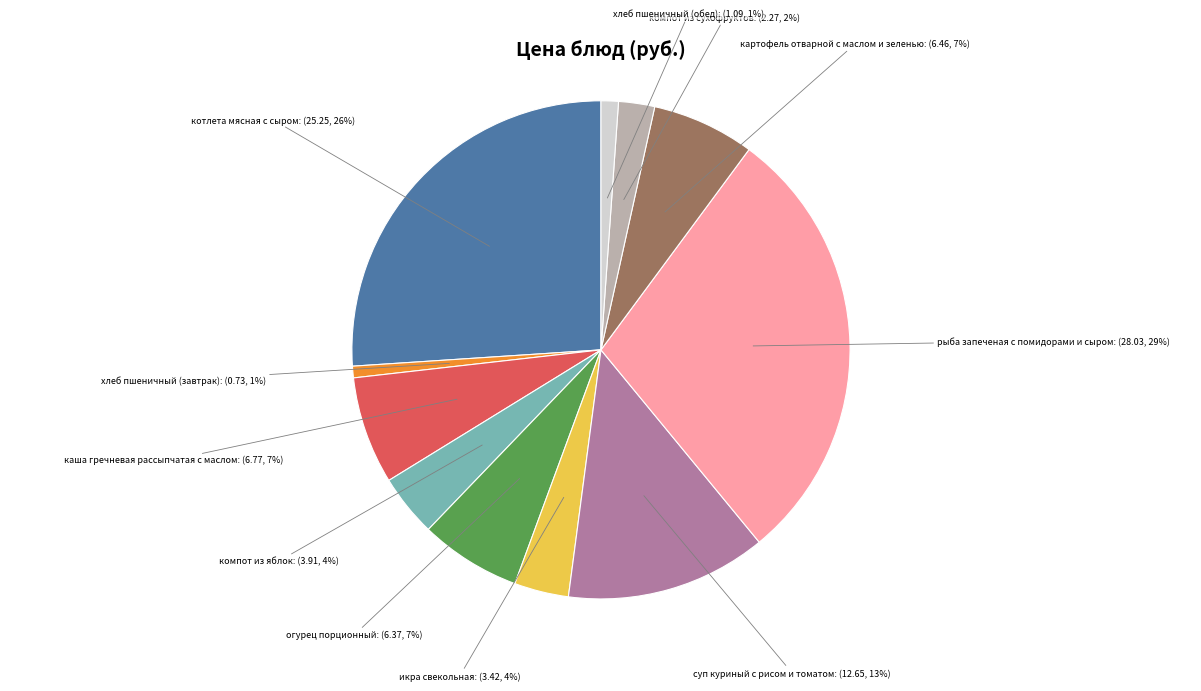

Does any single category account for the majority?

No